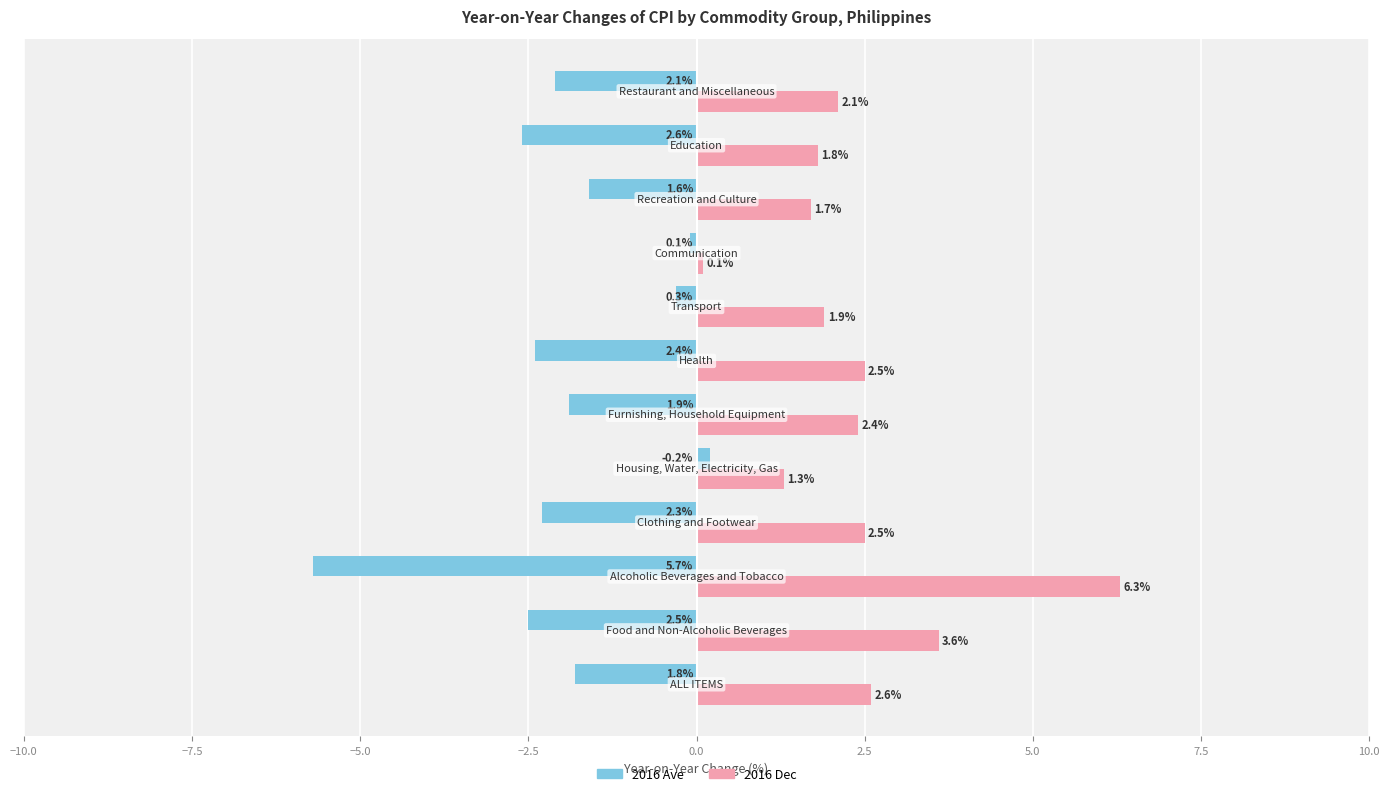

Which series has the largest range (max minus min)?

2016 Dec